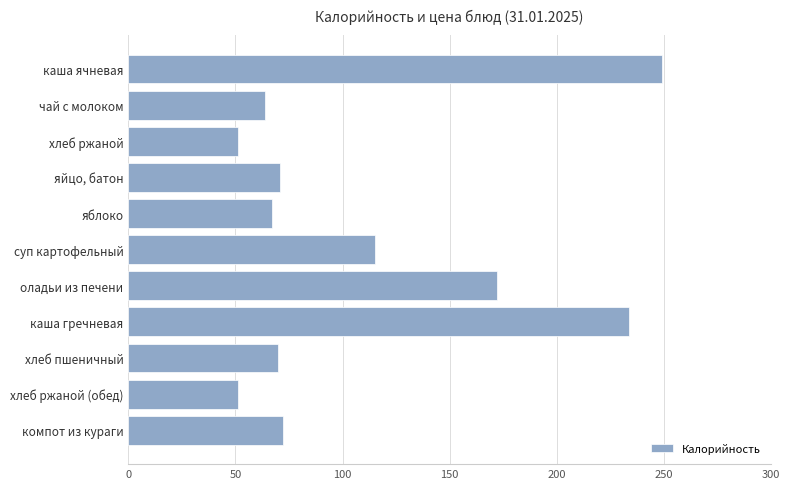

The chart shows a value of 102 at хлеб пшеничный. True or false?

False